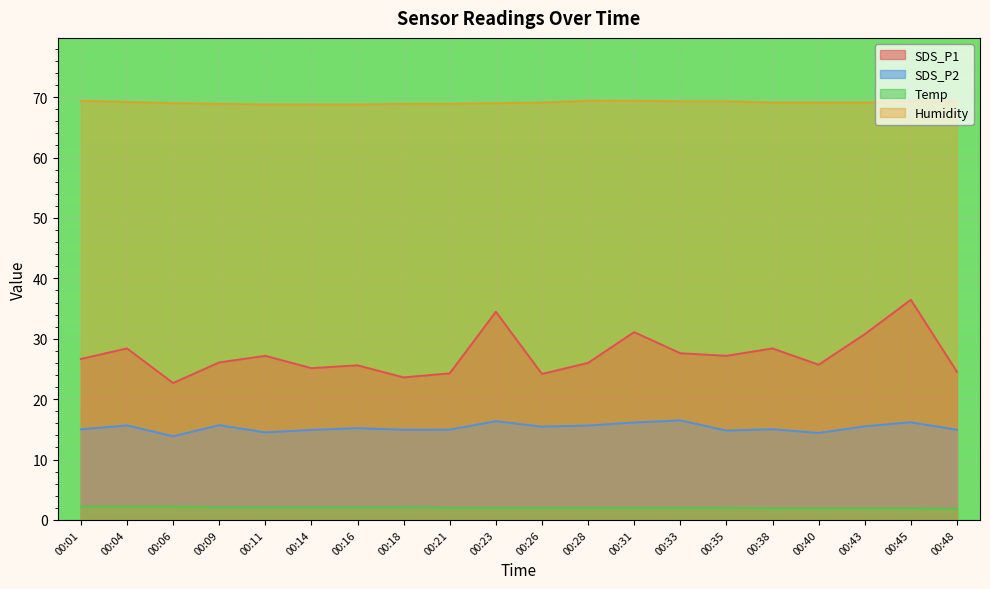

Is the value of SDS_P1 at 00:11 greater than the value of SDS_P2 at 00:33?

Yes